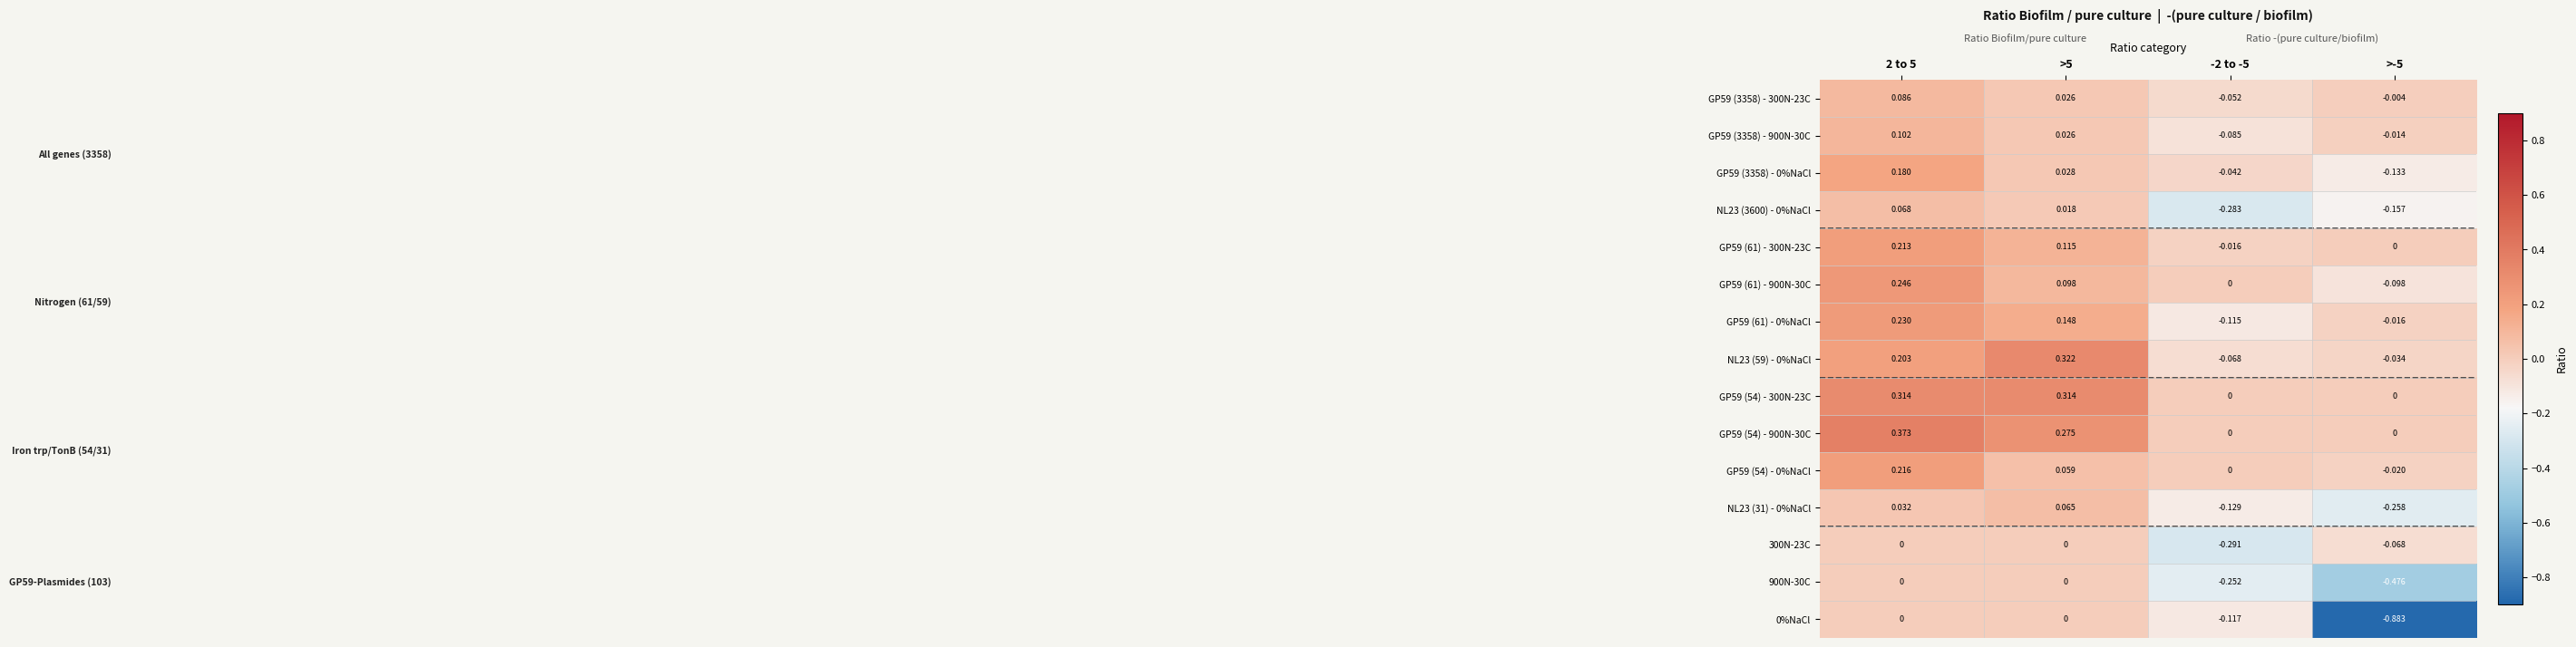

Is the value of NL23 (59) - 0%NaCl at >-5 greater than the value of GP59 (61) - 900N-30C at >5?

No